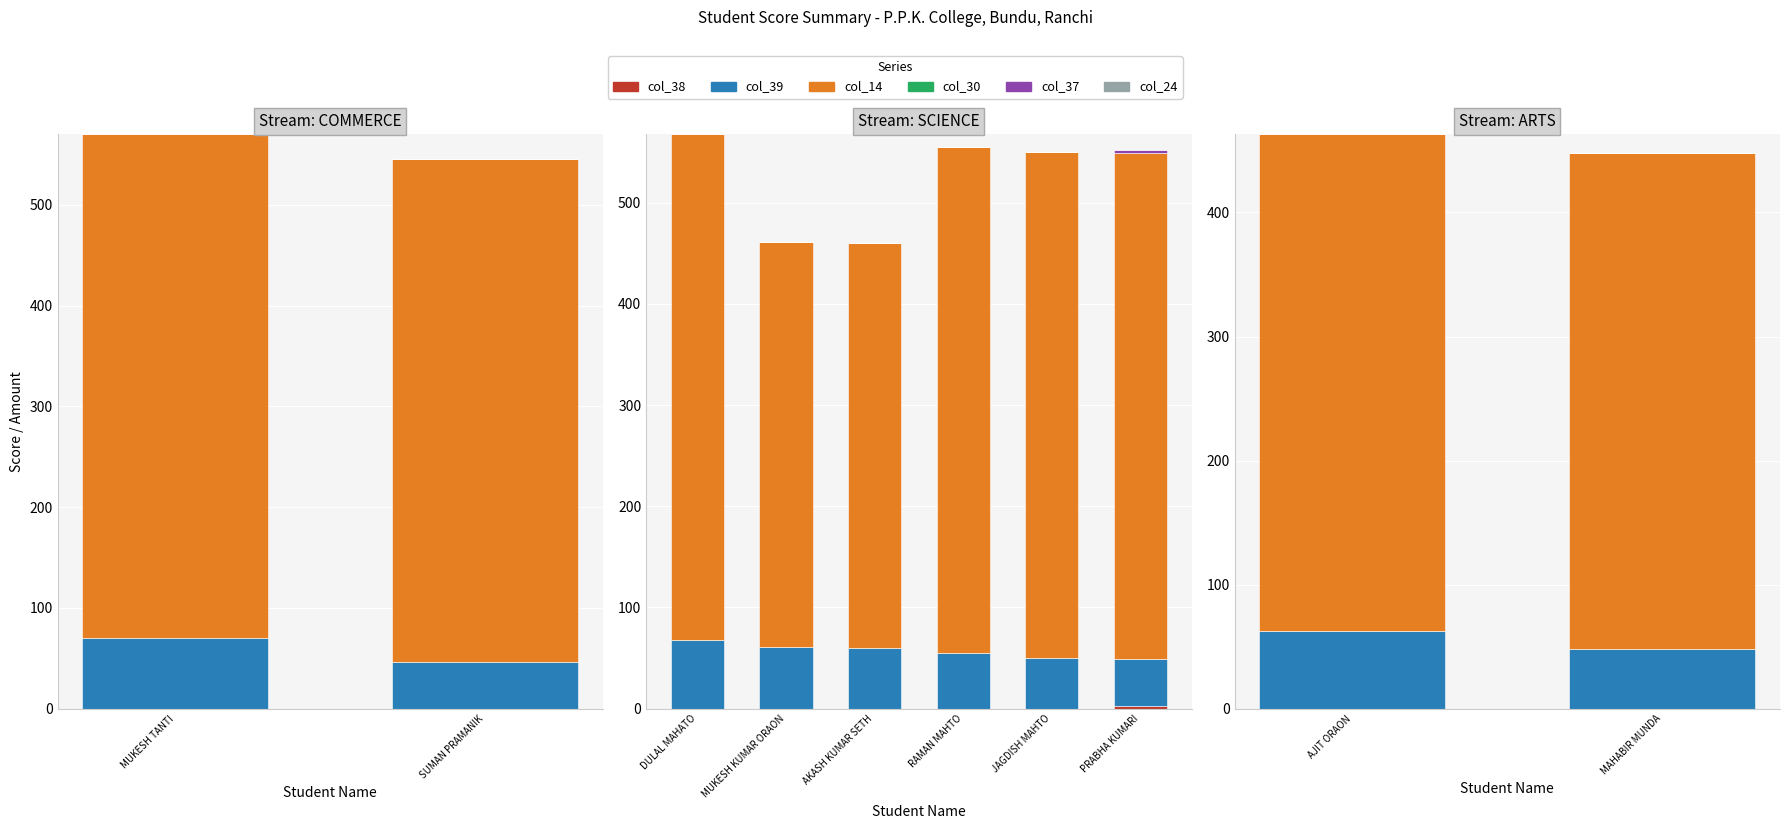

How many series are shown in this chart?

6